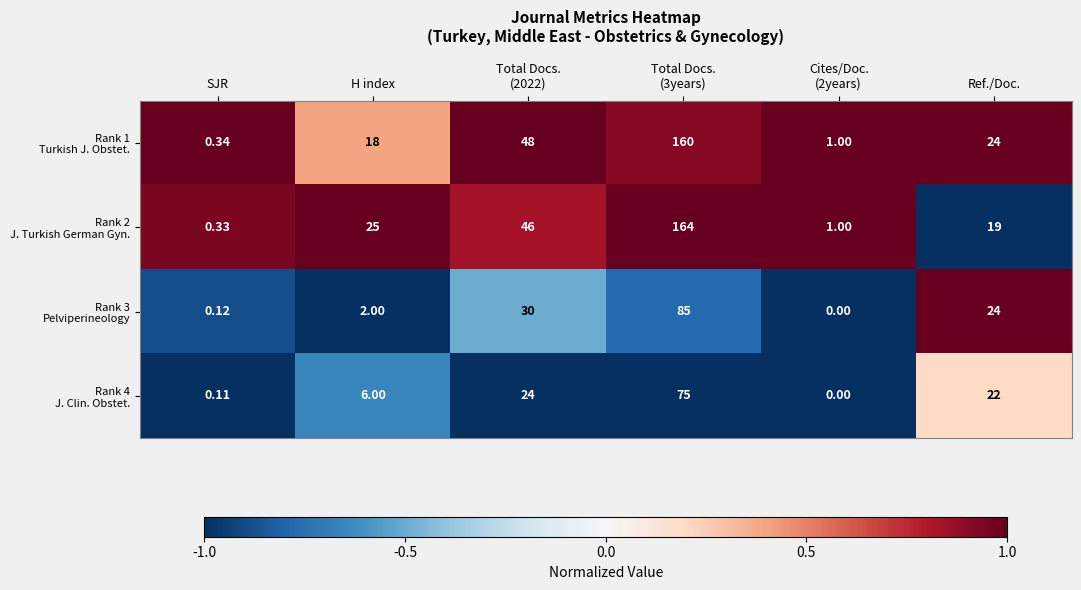

How many series are shown in this chart?

4